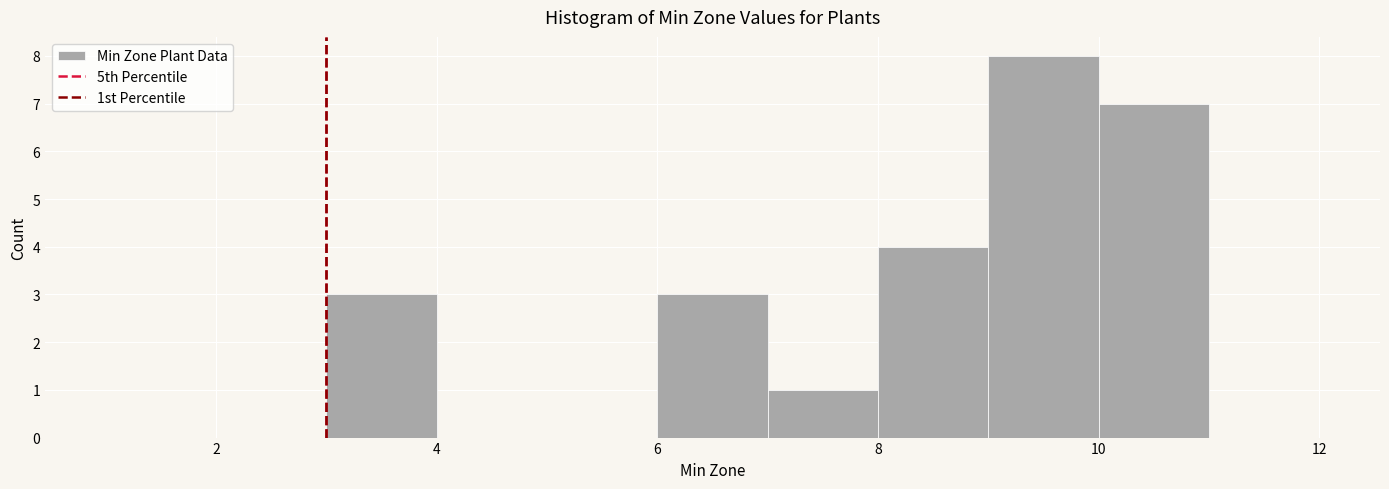

Over which range of the x-axis is the bar tallest?

9 to 10